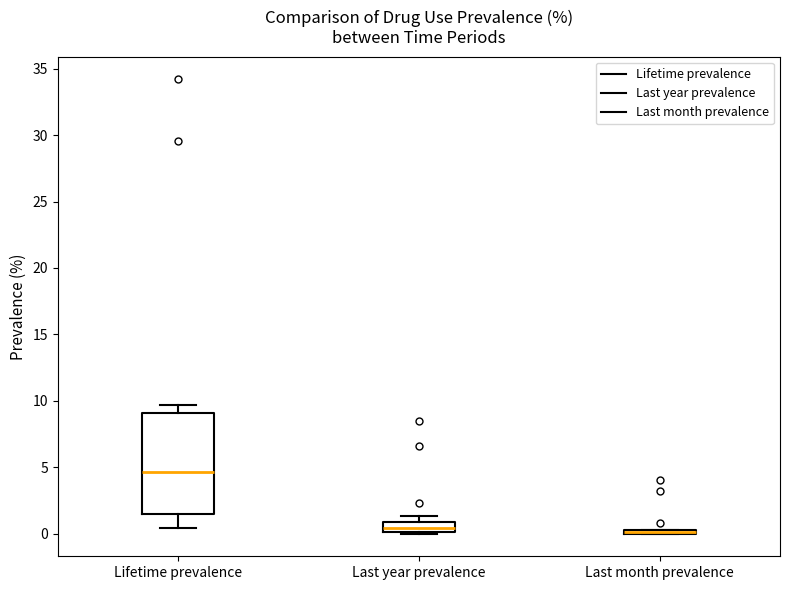

Where is the lower edge of the box for Last month prevalence on the y-axis? The values are not printed on the chart, so give them approximately, as read against the axis.

0.0